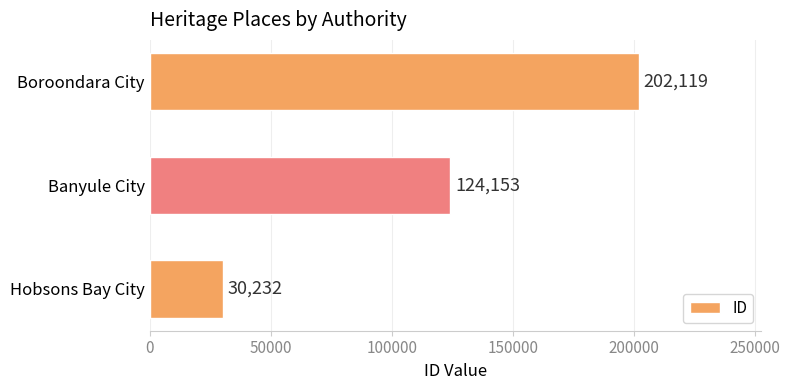

How many values are below 124153?

1